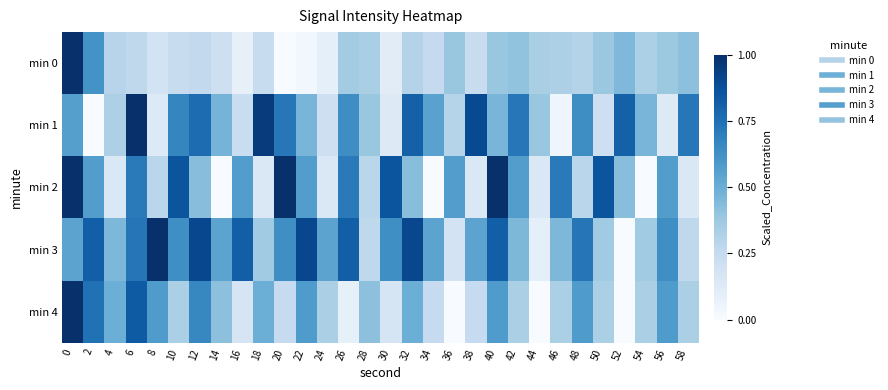

Between 48 and 32, which is larger?

48